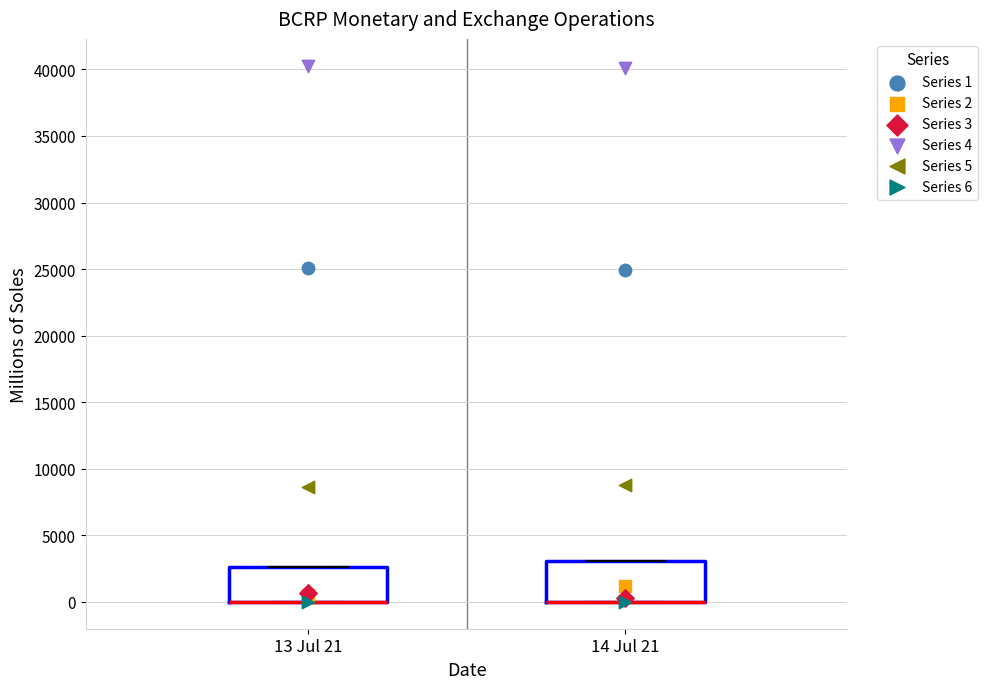

Reading left to right, transcribe this box plot: for each box, give where its median line is, the range the box spans, and where its two whiskers end, as read against the y-axis. The values are not printed on the chart, so give them approximately, as read against the axis.

13 Jul 21: median 0 (drawn on the box's lower edge), box 0 to 2500, whiskers 0 to 2500
14 Jul 21: median 0 (drawn on the box's lower edge), box 0 to 3000, whiskers 0 to 3000